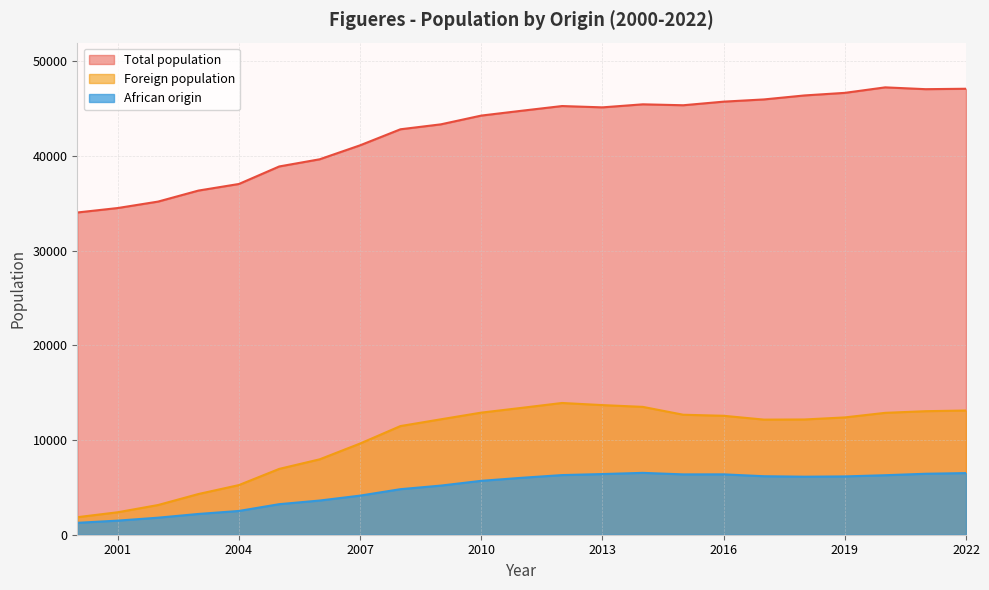

Rank the categories by Total population value from lowest to highest.

2000, 2001, 2002, 2003, 2004, 2005, 2006, 2007, 2008, 2009, 2010, 2011, 2013, 2012, 2015, 2014, 2016, 2017, 2018, 2019, 2021, 2022, 2020